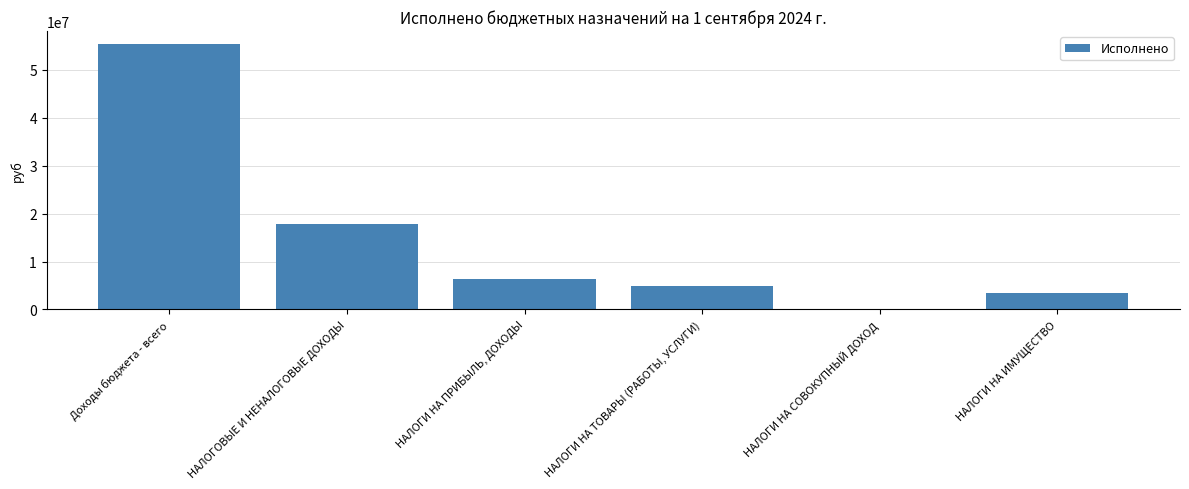

What is the change in value from НАЛОГОВЫЕ И НЕНАЛОГОВЫЕ ДОХОДЫ to НАЛОГИ НА ИМУЩЕСТВО?

-14276131.9